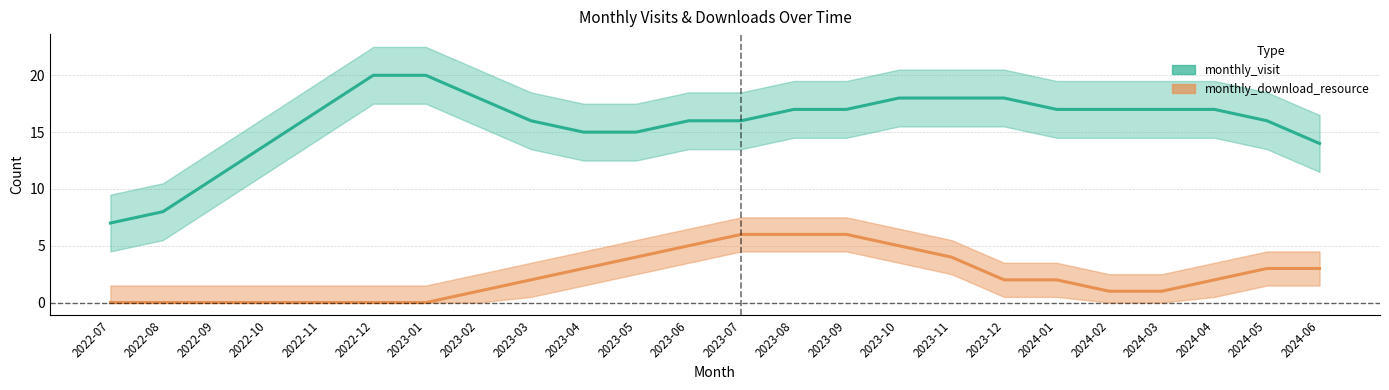

Rank the series by their average value, from highest to lowest.

monthly_visit, monthly_download_resource